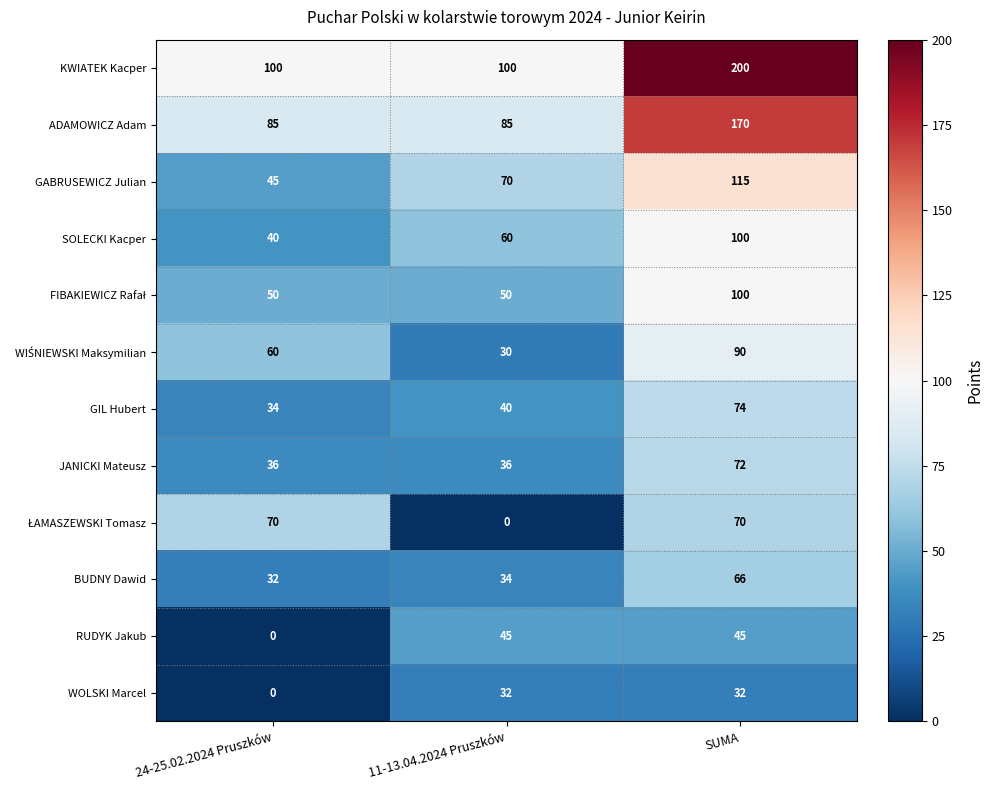

The WOLSKI Marcel series shows -12 at 24-25.02.2024 Pruszków. True or false?

False